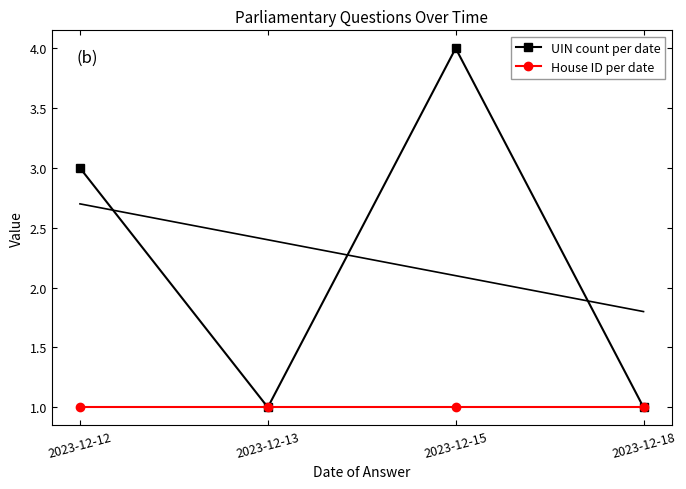

Which category has the highest value across all series?

2023-12-15